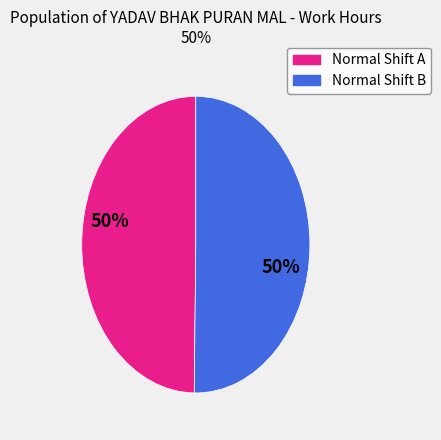

To the nearest percent, what is the average slice percentage?

50%